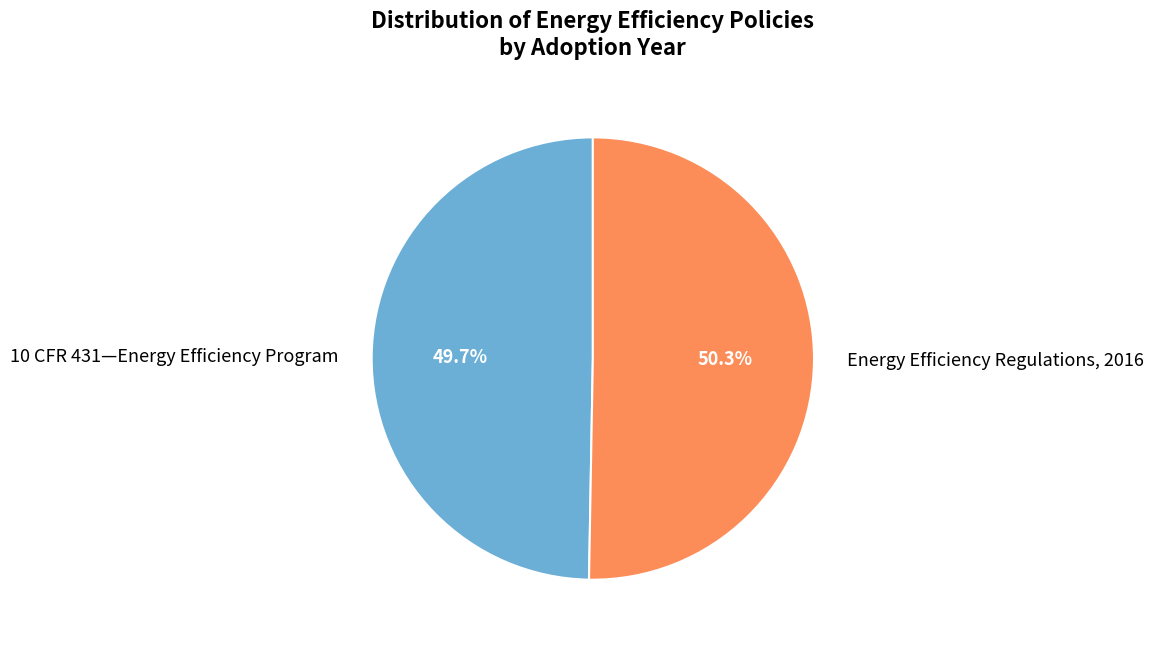

Rank the categories by value from lowest to highest.

10 CFR 431—Energy Efficiency Program, Energy Efficiency Regulations, 2016